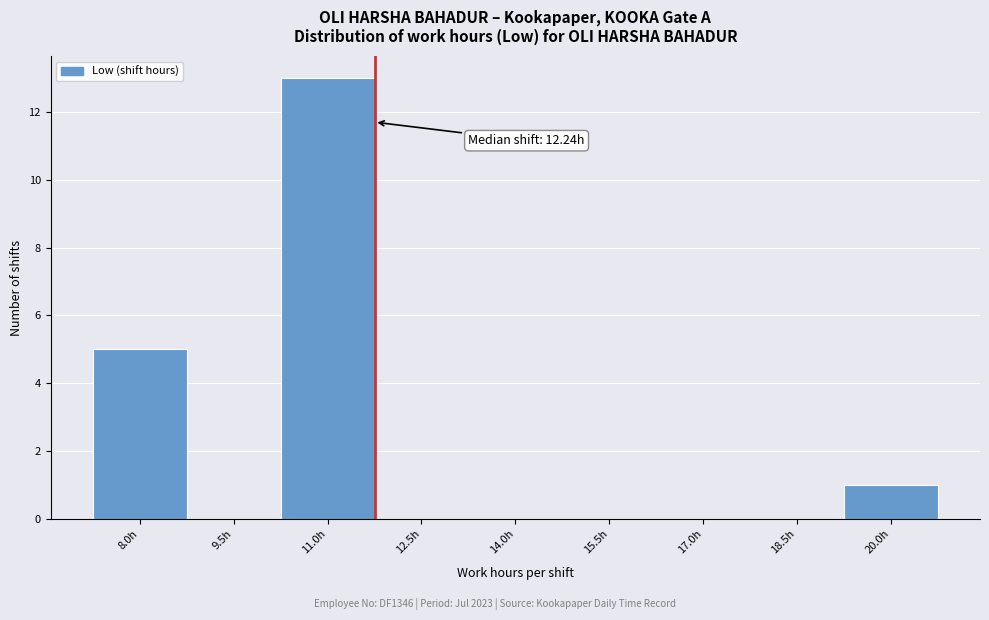

Reading left to right, transcribe all the data shown in this chart.

8.0h=5	9.5h=0	11.0h=13	12.5h=0	14.0h=0	15.5h=0	17.0h=0	18.5h=0	20.0h=1